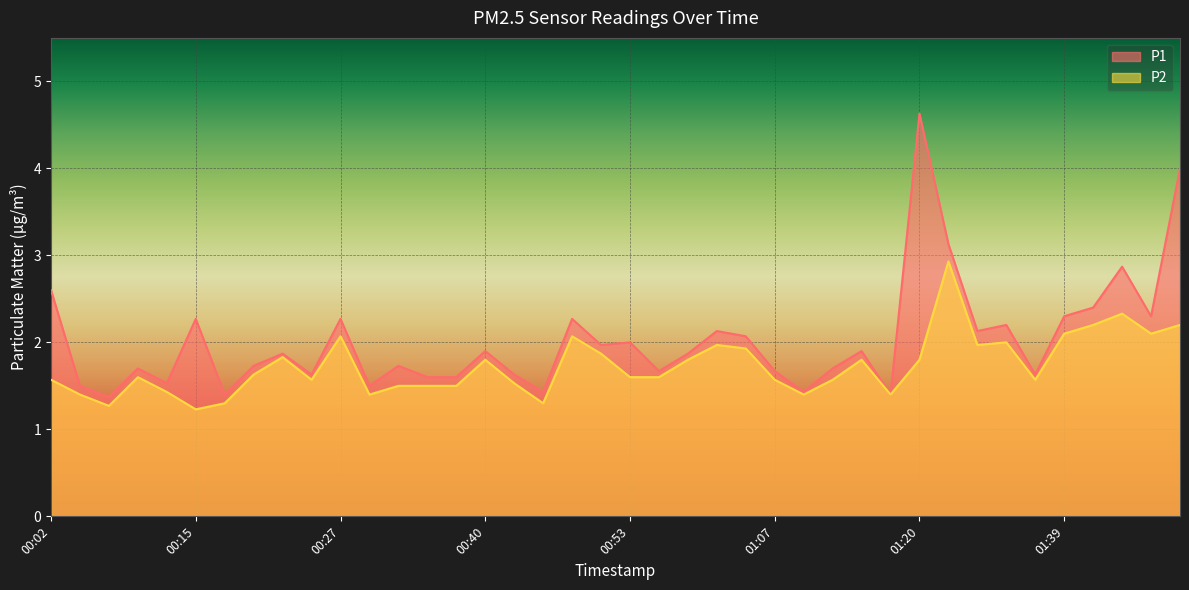

The P1 series shows 2.6 at 00:42. True or false?

False